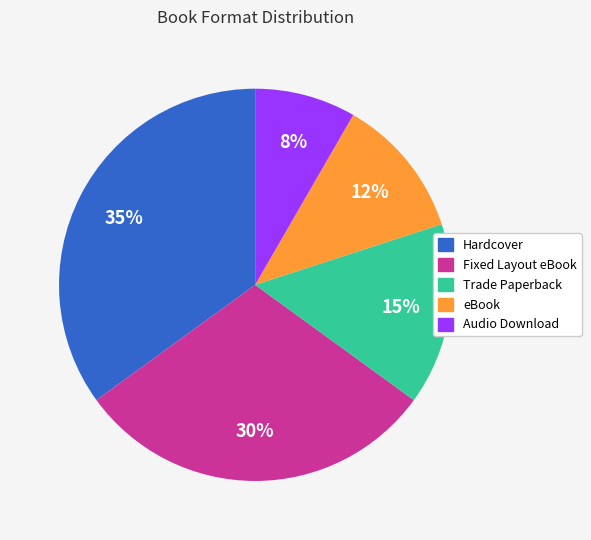

The Audio Download slice represents 1% of the pie. True or false?

False